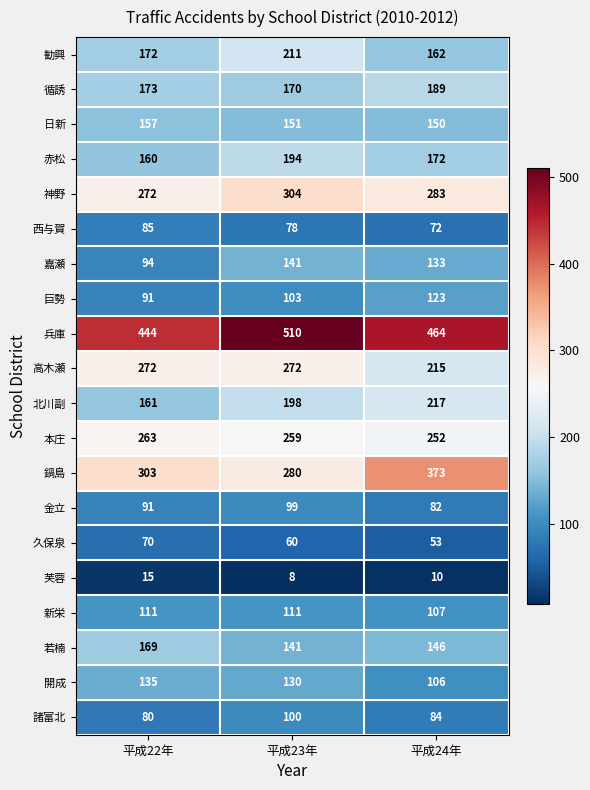

Is it true that 兵庫 equals 510 at 平成23年?

True